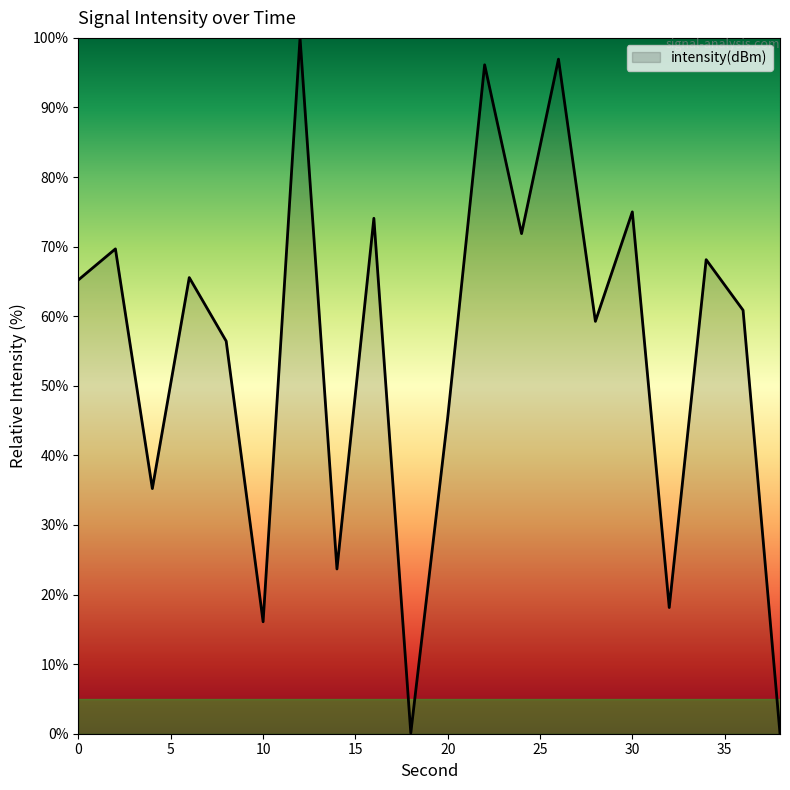

What is the greatest value displayed?

100.0